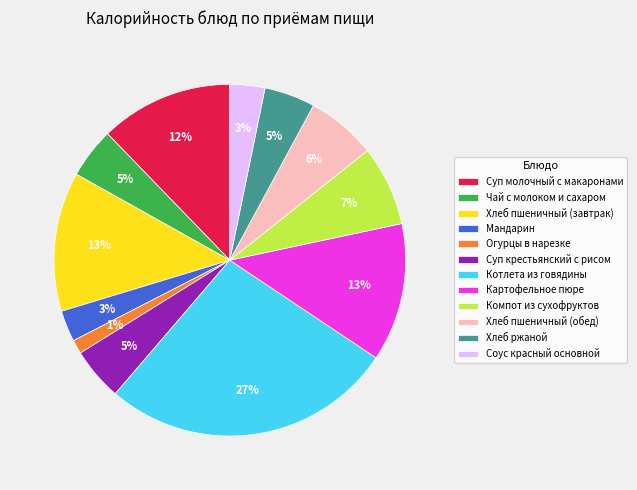

Count the number of slices in the pie.

12